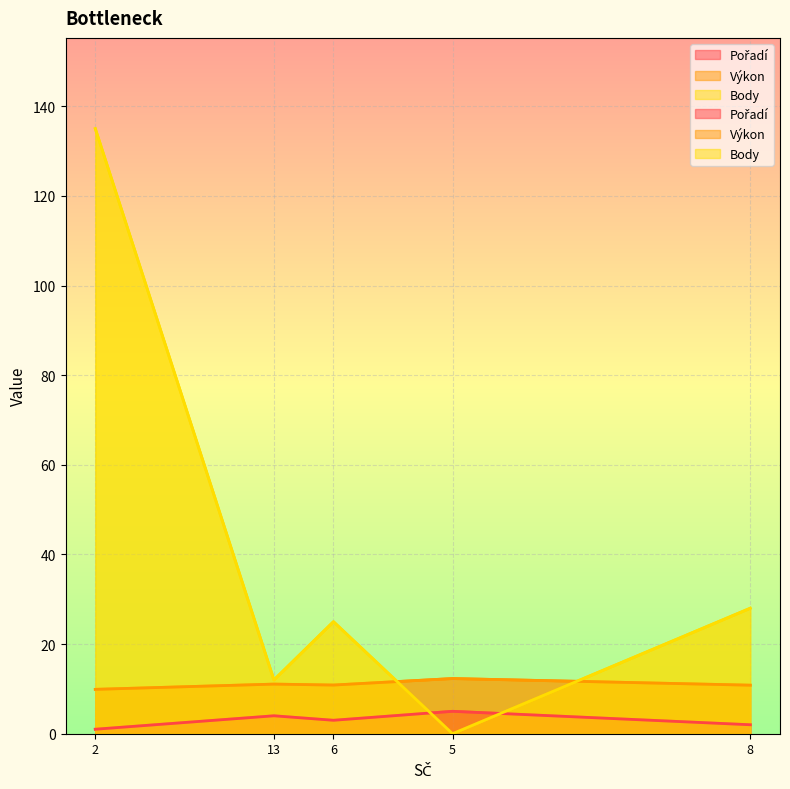

Rank the series by their maximum value, from highest to lowest.

Body, Výkon, Pořadí